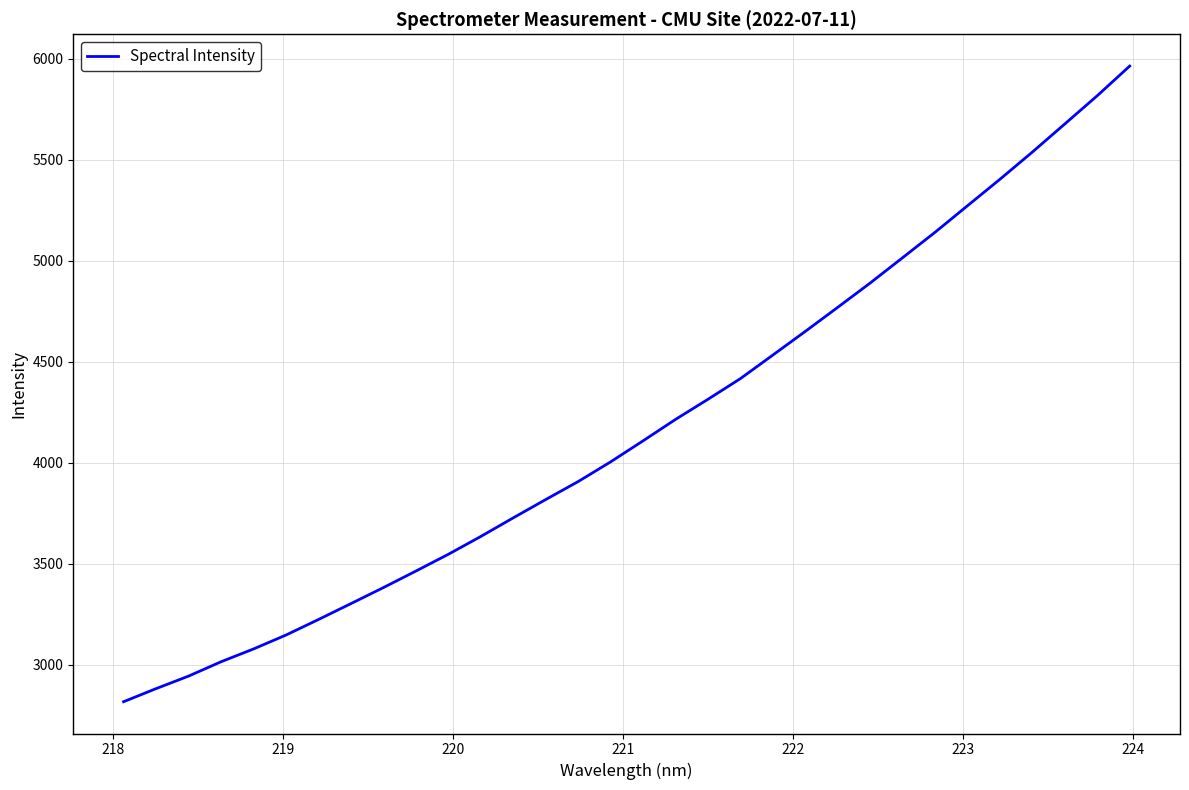

What is the difference between the maximum and minimum values?

3147.7